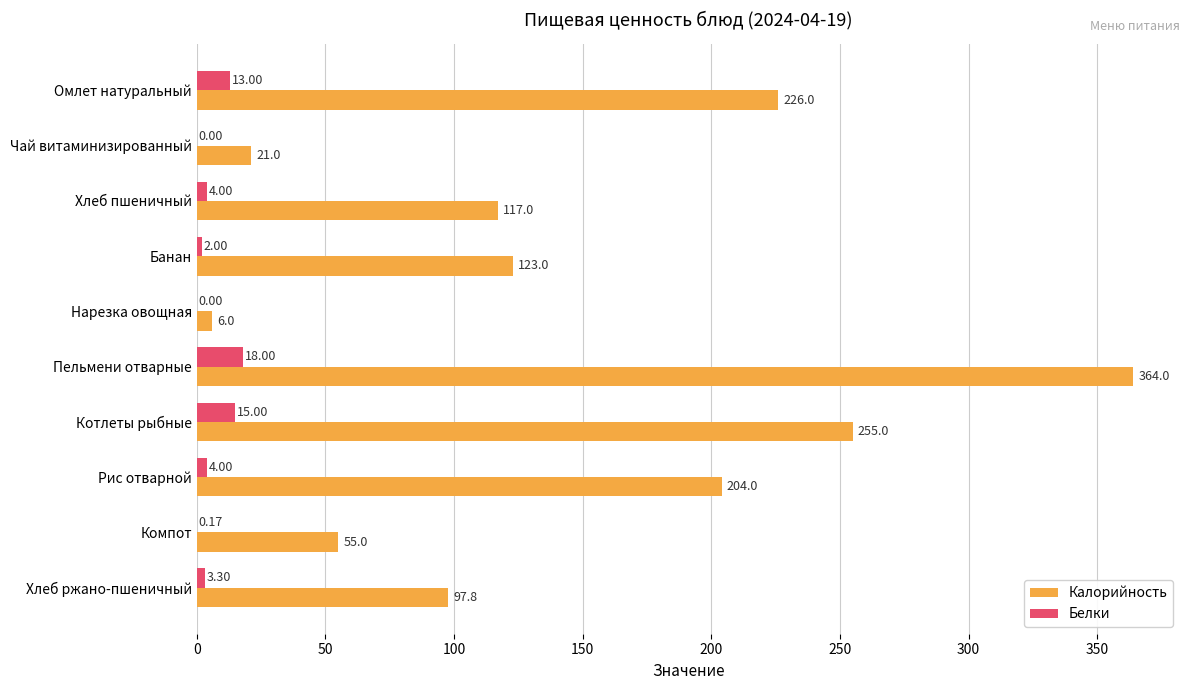

Where is Калорийность nearest to the value 185?

Рис отварной